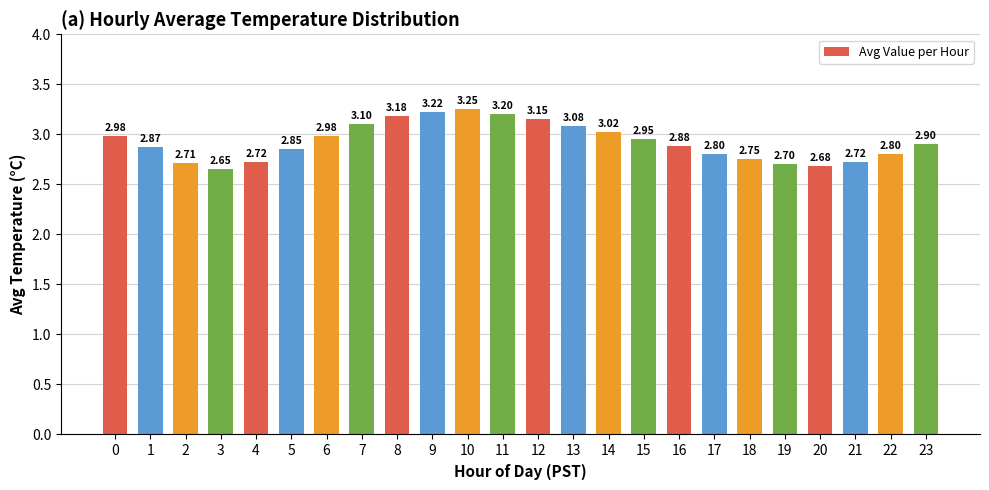

What is the difference between the maximum and minimum values?

0.6